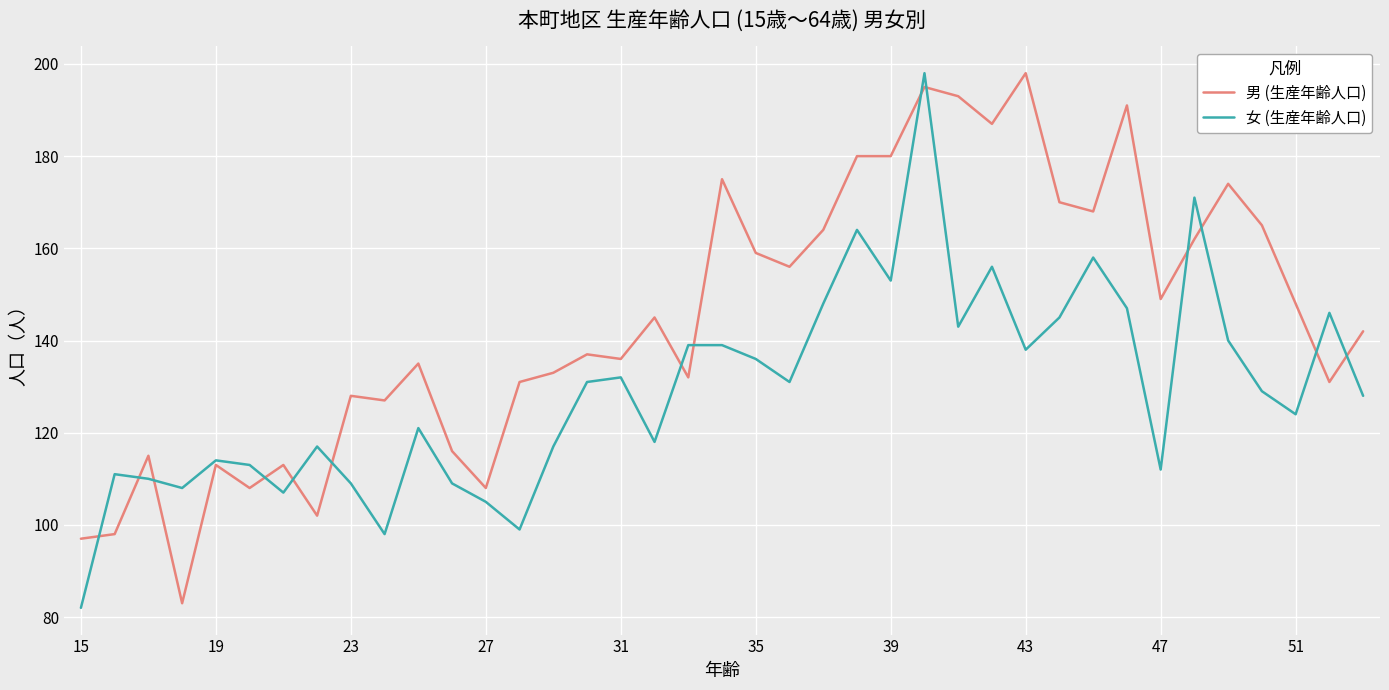

Does the chart have visible grid lines?

Yes